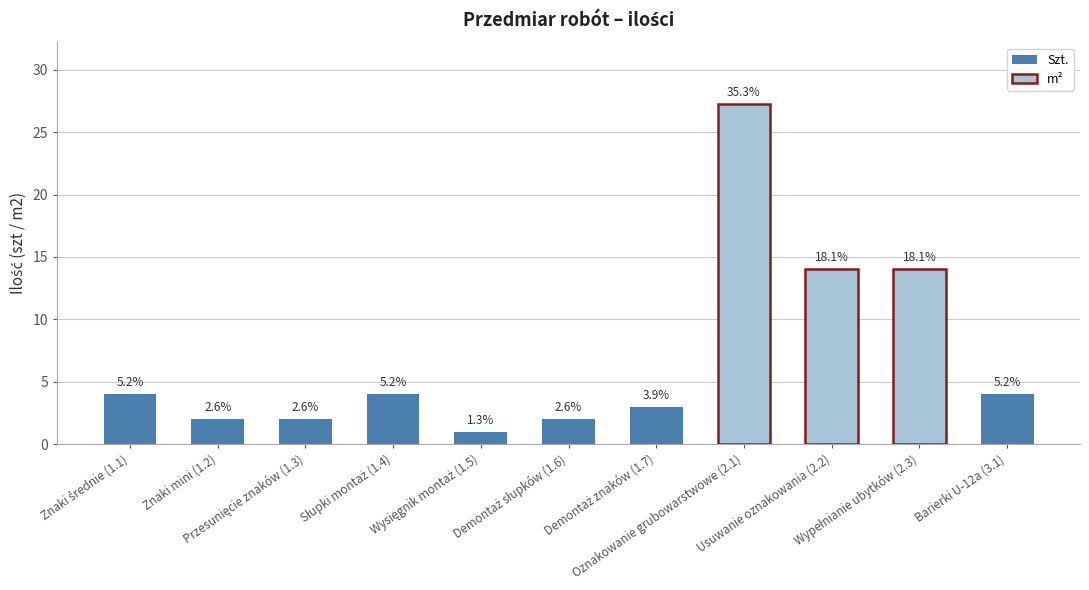

Does the chart contain any negative values?

No